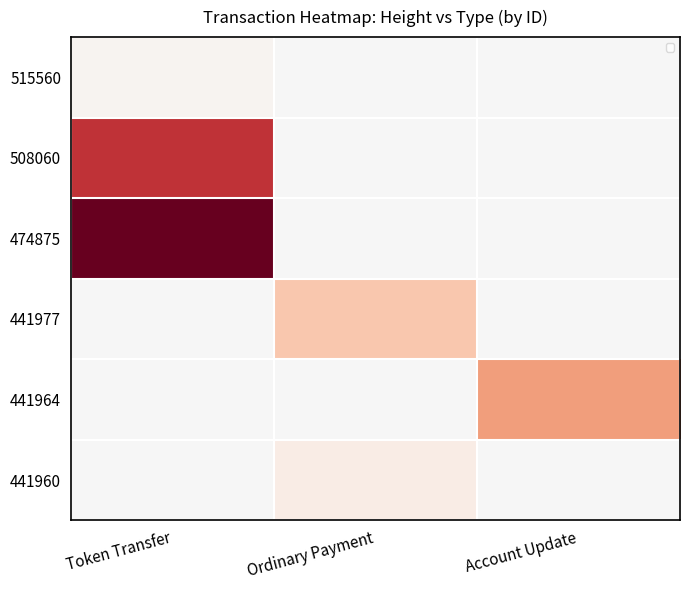

At how many categories does at least one series exceed -722732204399562752?

3